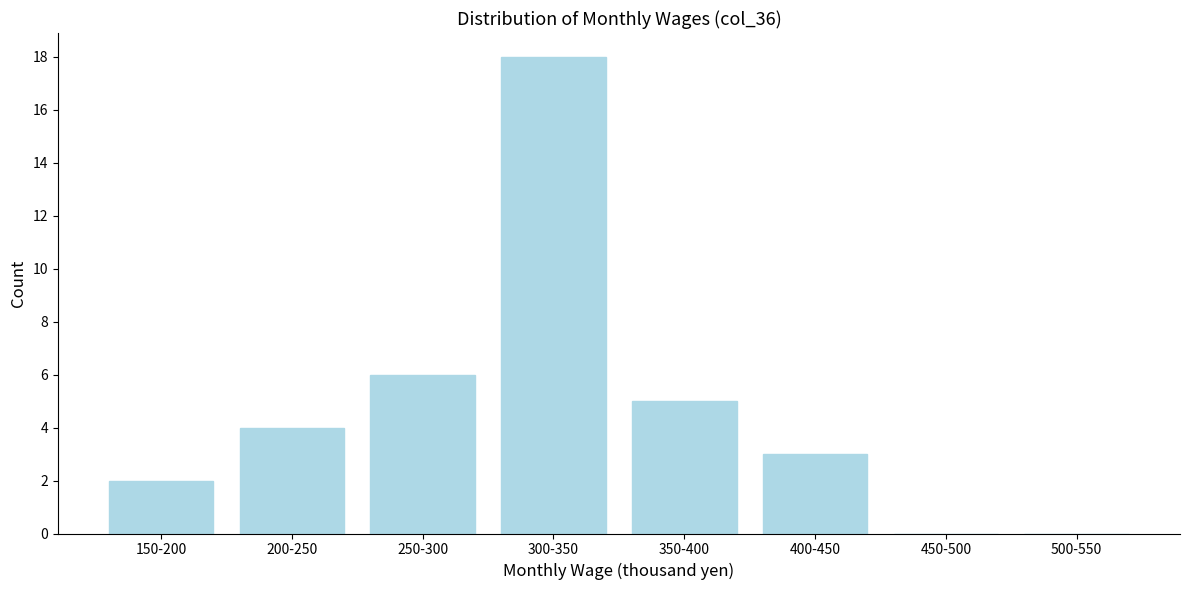

Reading left to right, extract all data points from this chart.

150-200=2	200-250=4	250-300=6	300-350=18	350-400=5	400-450=3	450-500=0	500-550=0